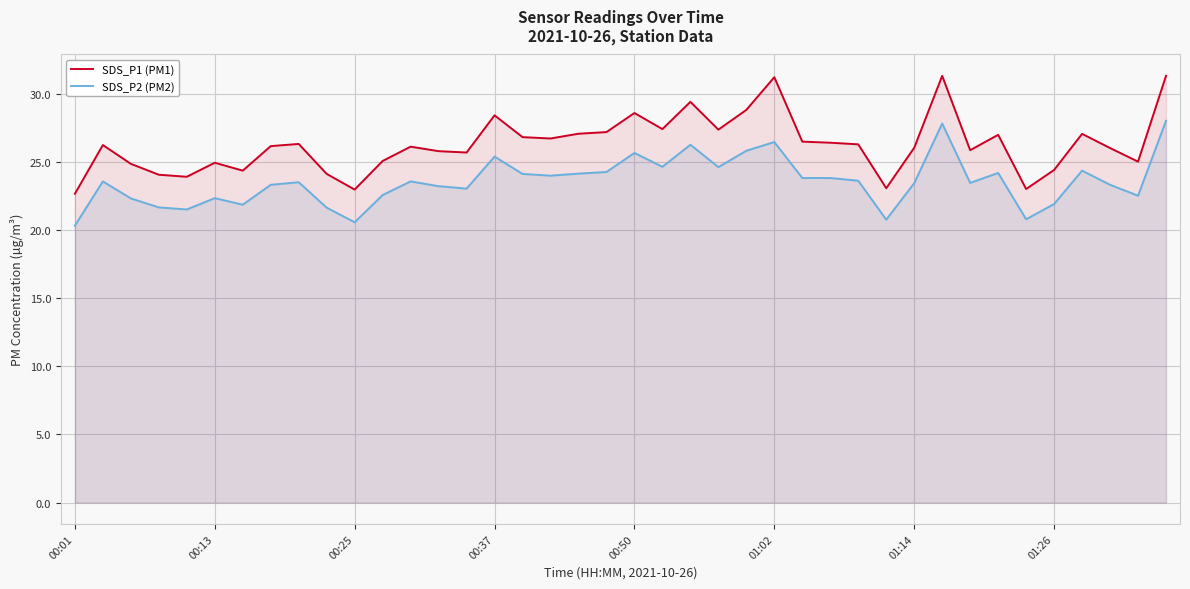

List the series in order of their peak value, highest first.

SDS_P1 (PM1), SDS_P2 (PM2)